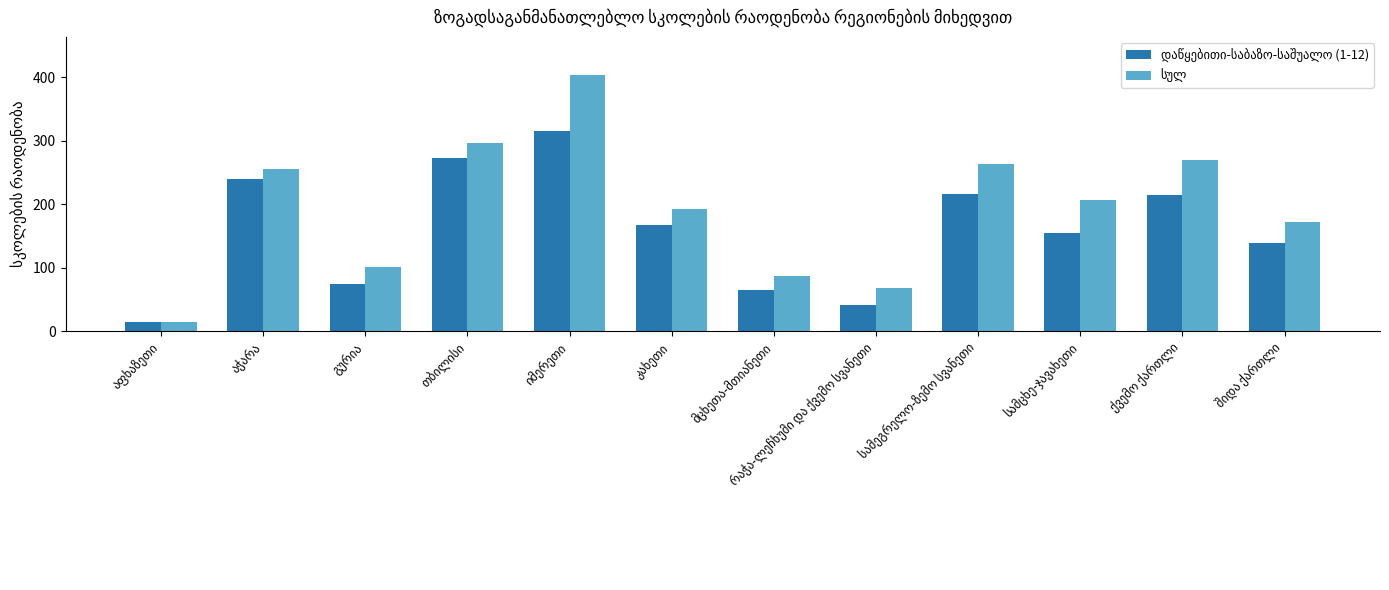

What is the smallest value displayed?

14